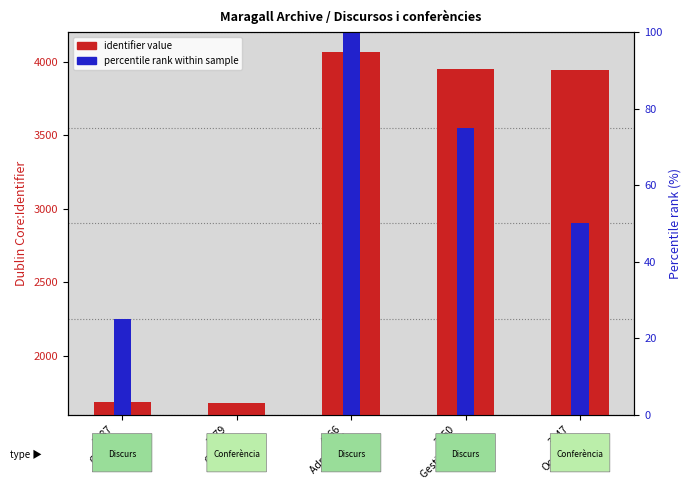

At which category does the chart reach its peak across all series?

4066
Adm. local